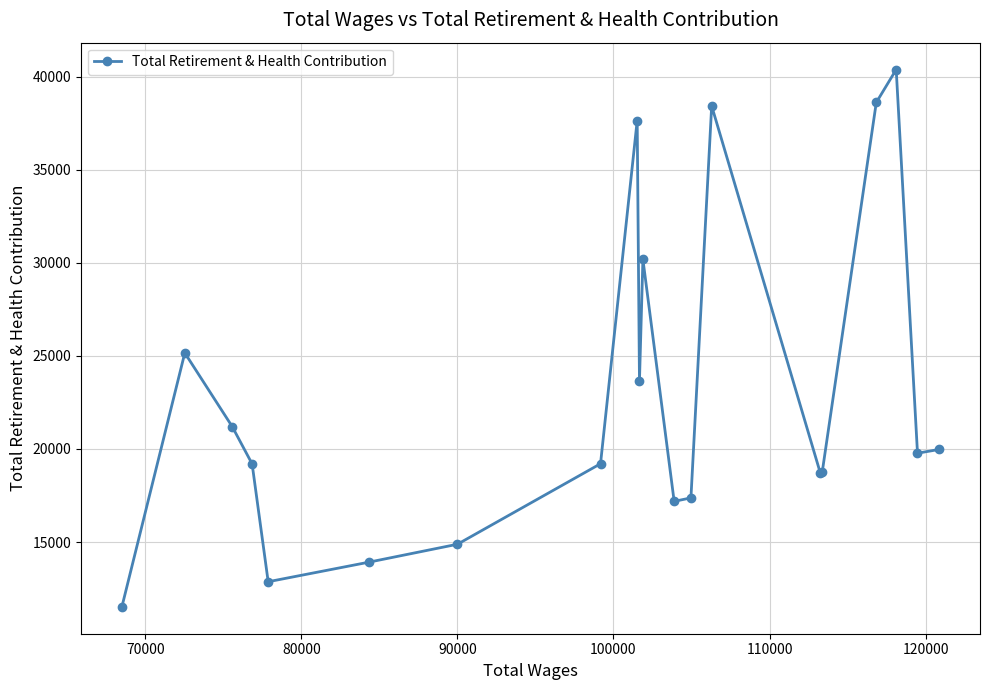

How many interior local peaks (higher than both neighbors) does the data have?

5